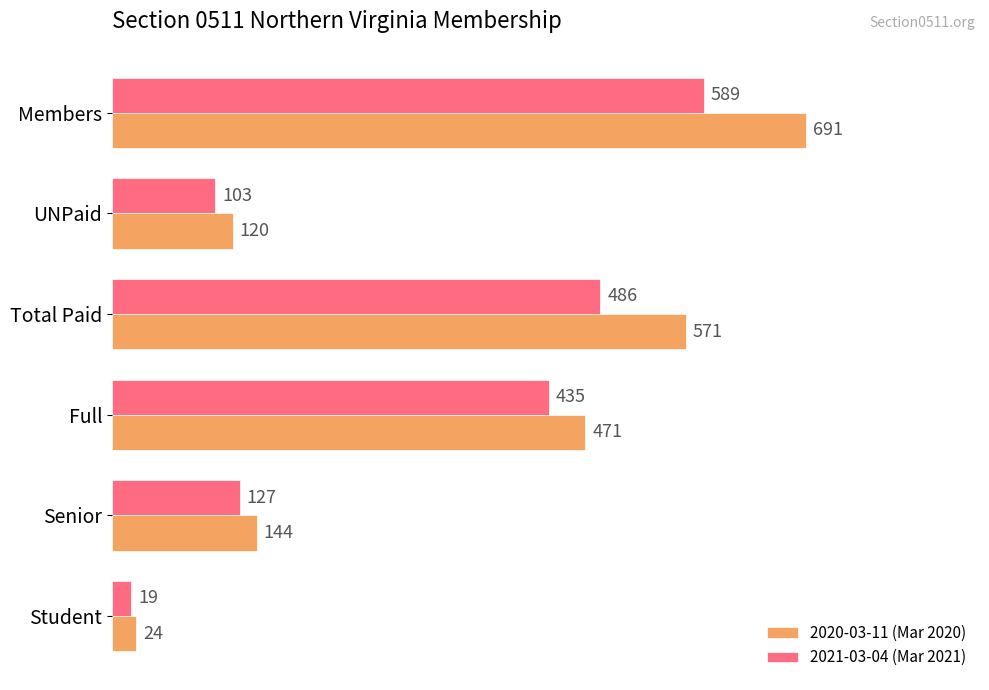

Between Members and UNPaid, which series saw the biggest shift?

2020-03-11 (Mar 2020)